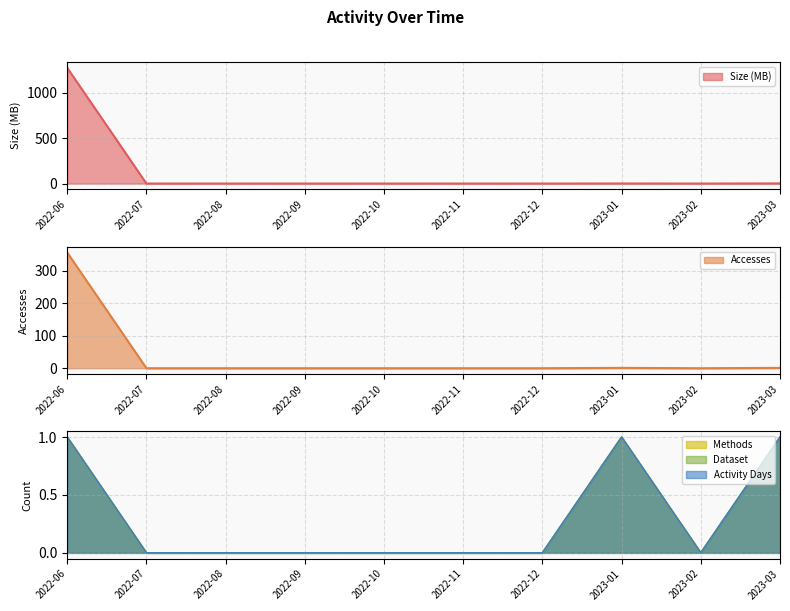

Which category has the lowest value in the Size series?

2022-07